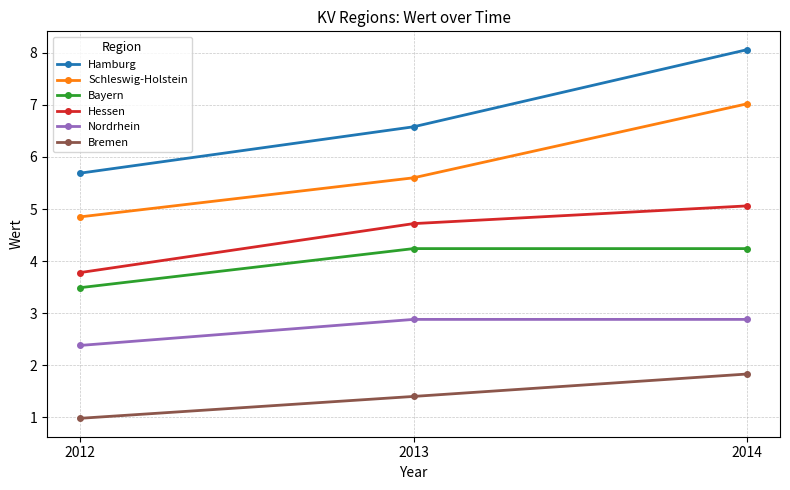

Which series has the widest spread of values?

Hamburg